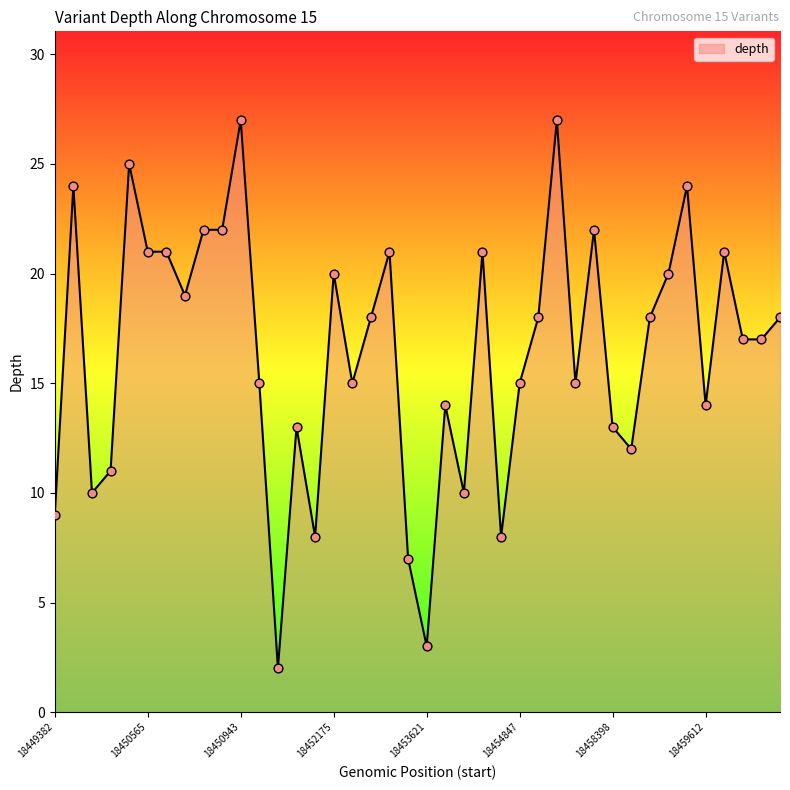

What is the maximum value shown in the chart?

27